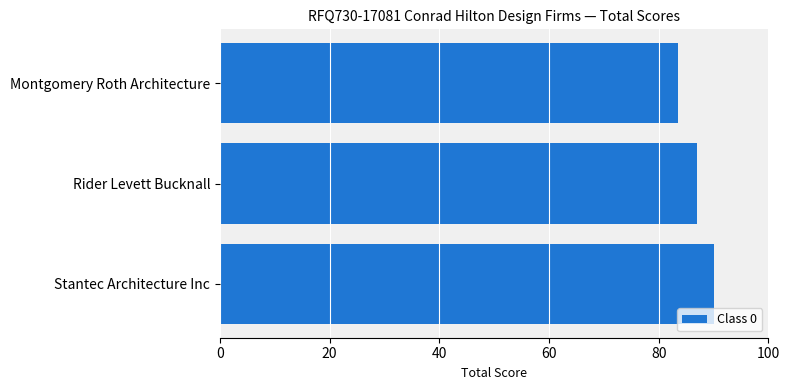

What is the change in value from Montgomery Roth Architecture to Stantec Architecture Inc?

+6.5